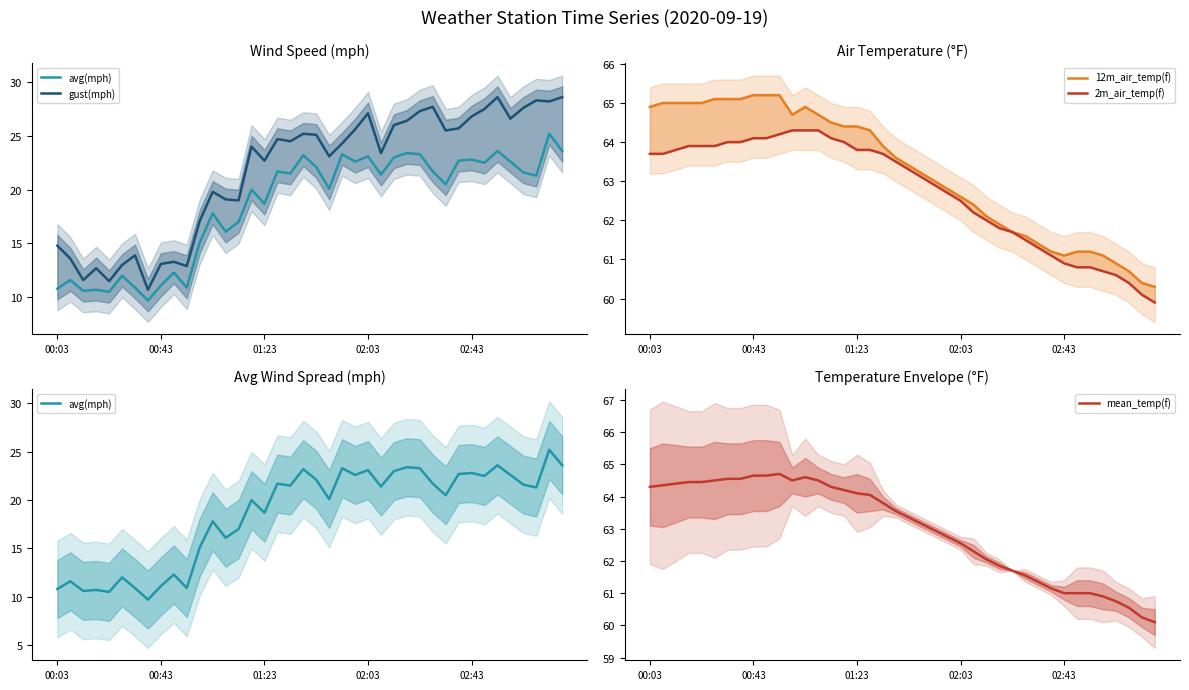

The value of mean_temp(f) at 02:03 is 107.9. True or false?

False